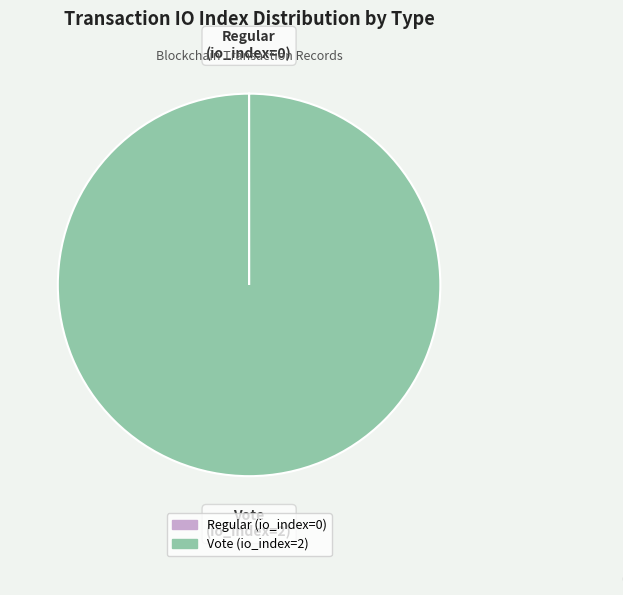

Does Vote account for over 50% of the chart?

Yes